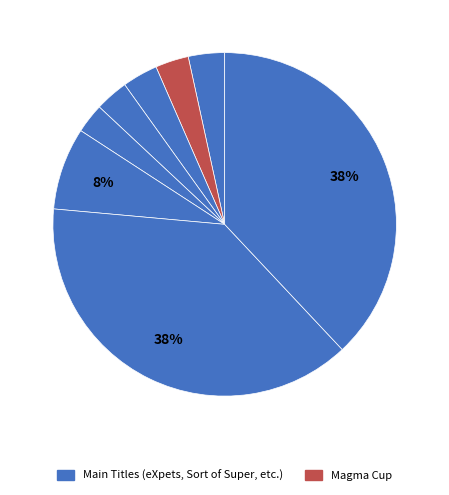

Rank the categories by value from highest to lowest.

The Official DC Super Hero Joke Book, Spirit Warrior, Rise of the Robot Army, eXpets, Super Hero Origin Stories, Magma Cup, Sort of Super, Wonder Woman: The Way of the Amazons